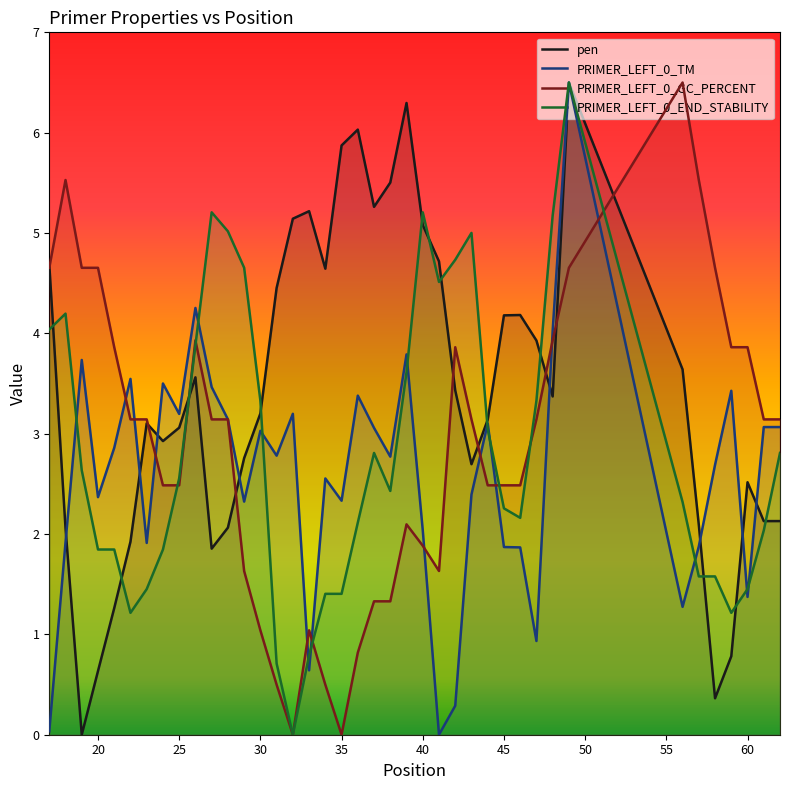

Is the value of pen at 27 greater than the value of PRIMER_LEFT_0_TM at 34?

No